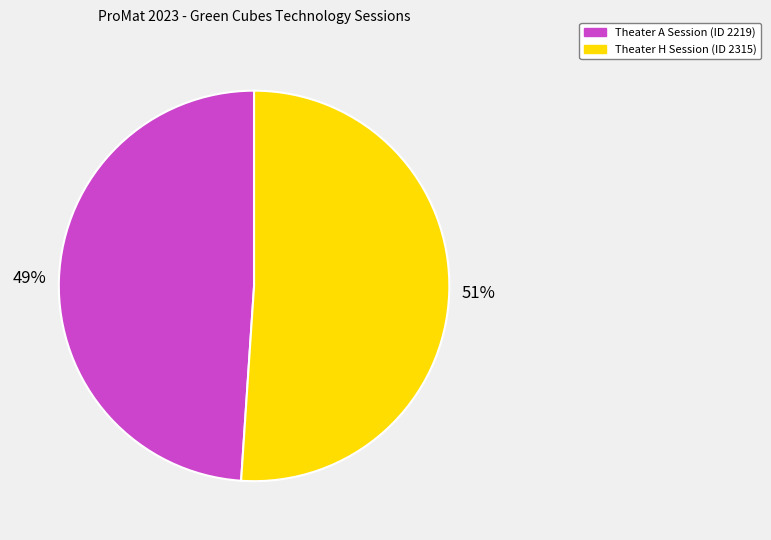

To the nearest percent, what is the difference between the largest and smallest slice percentages?

2%